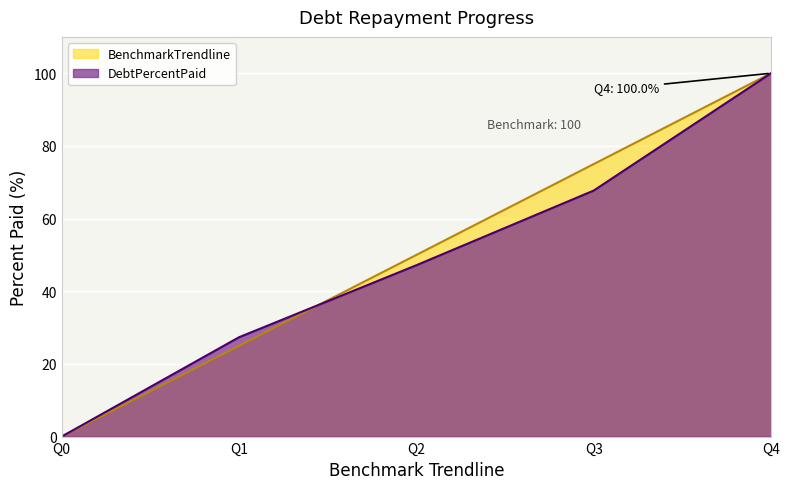

The value of DebtPercentPaid at Q1 is 27.3. True or false?

True